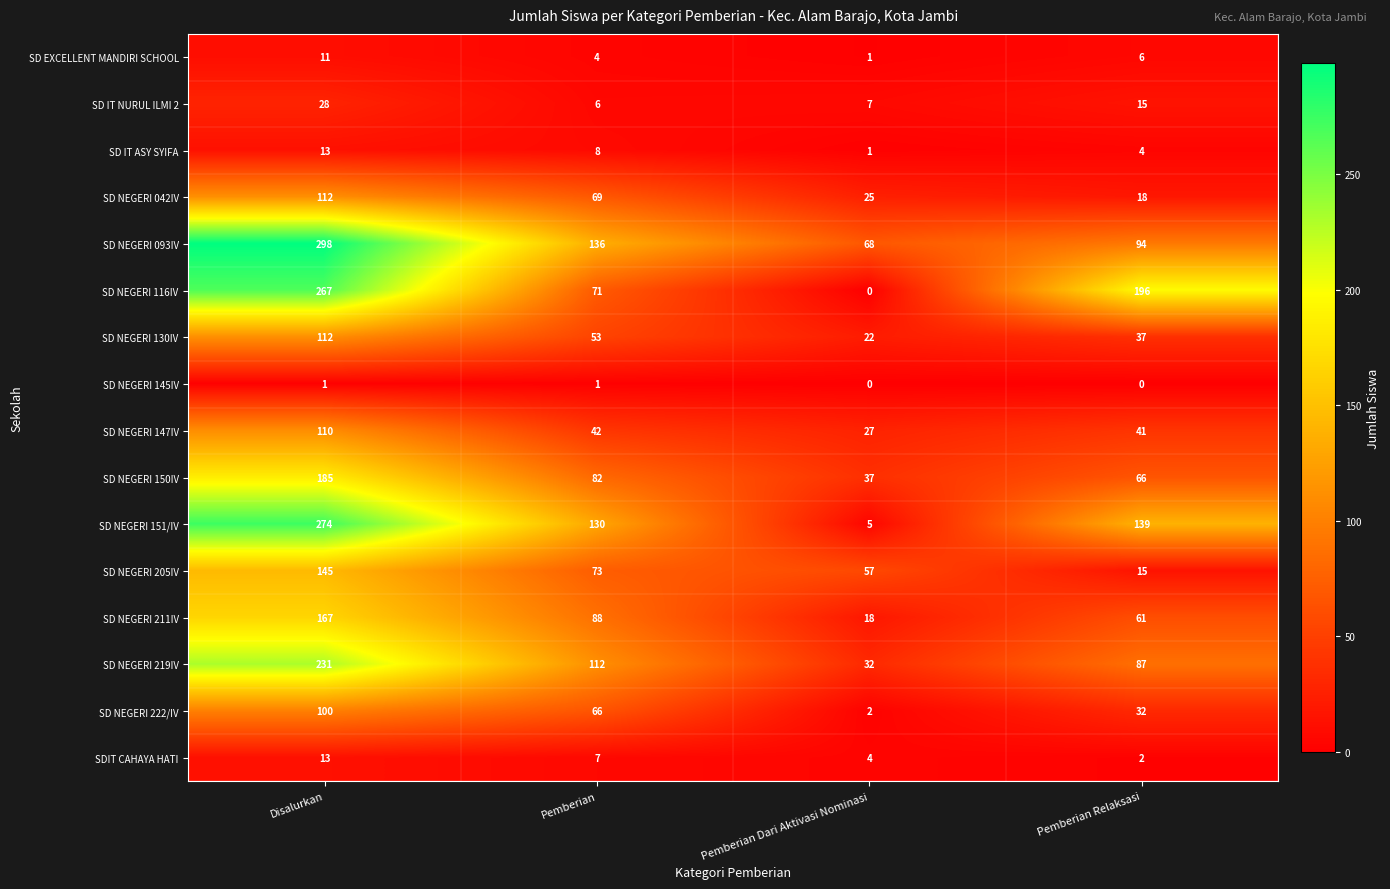

What is the difference between the maximum and minimum values in the SD NEGERI 211IV series?

149